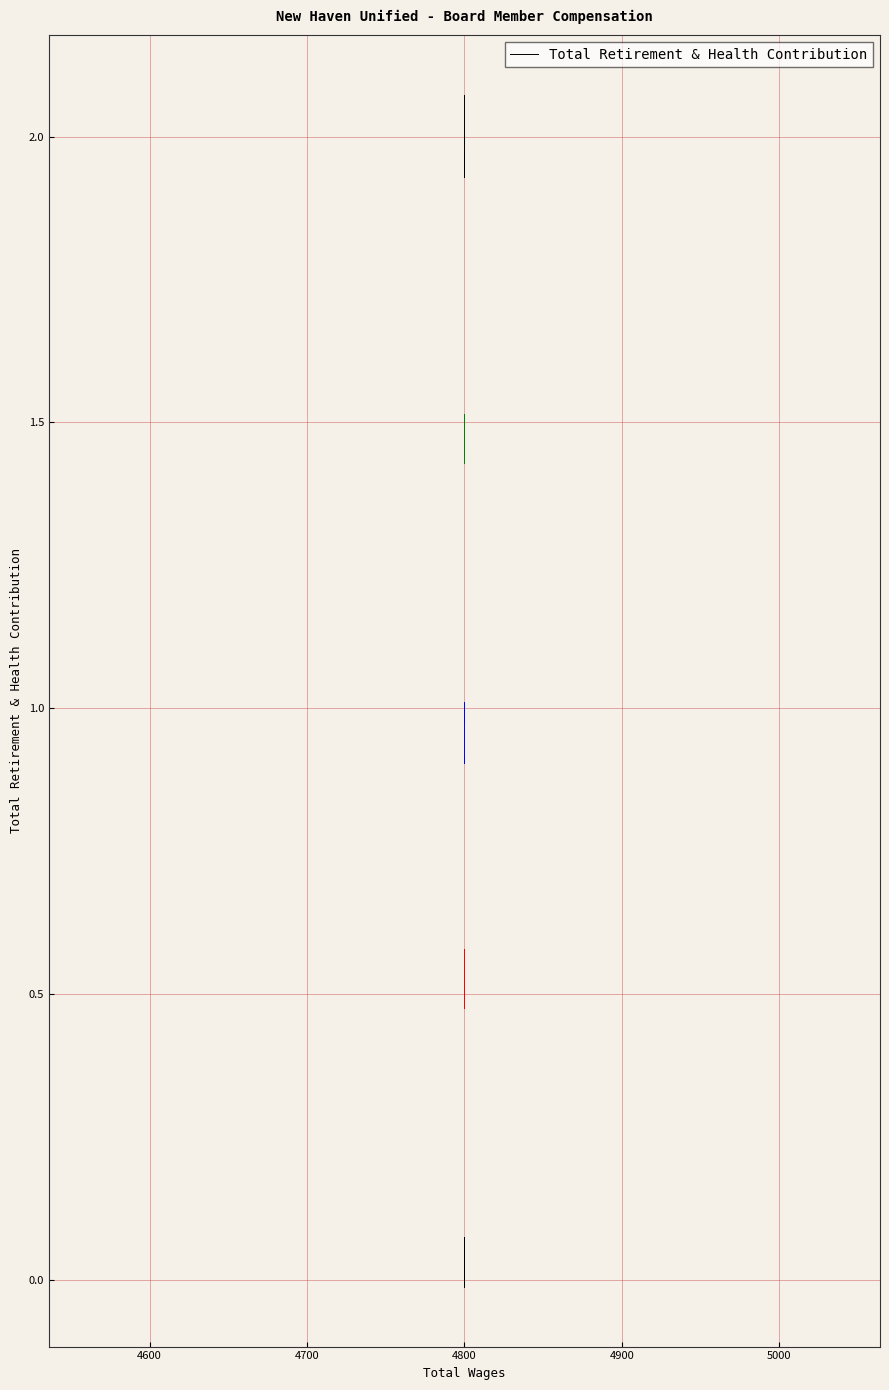

Is this an area chart (filled region under the line)?

No